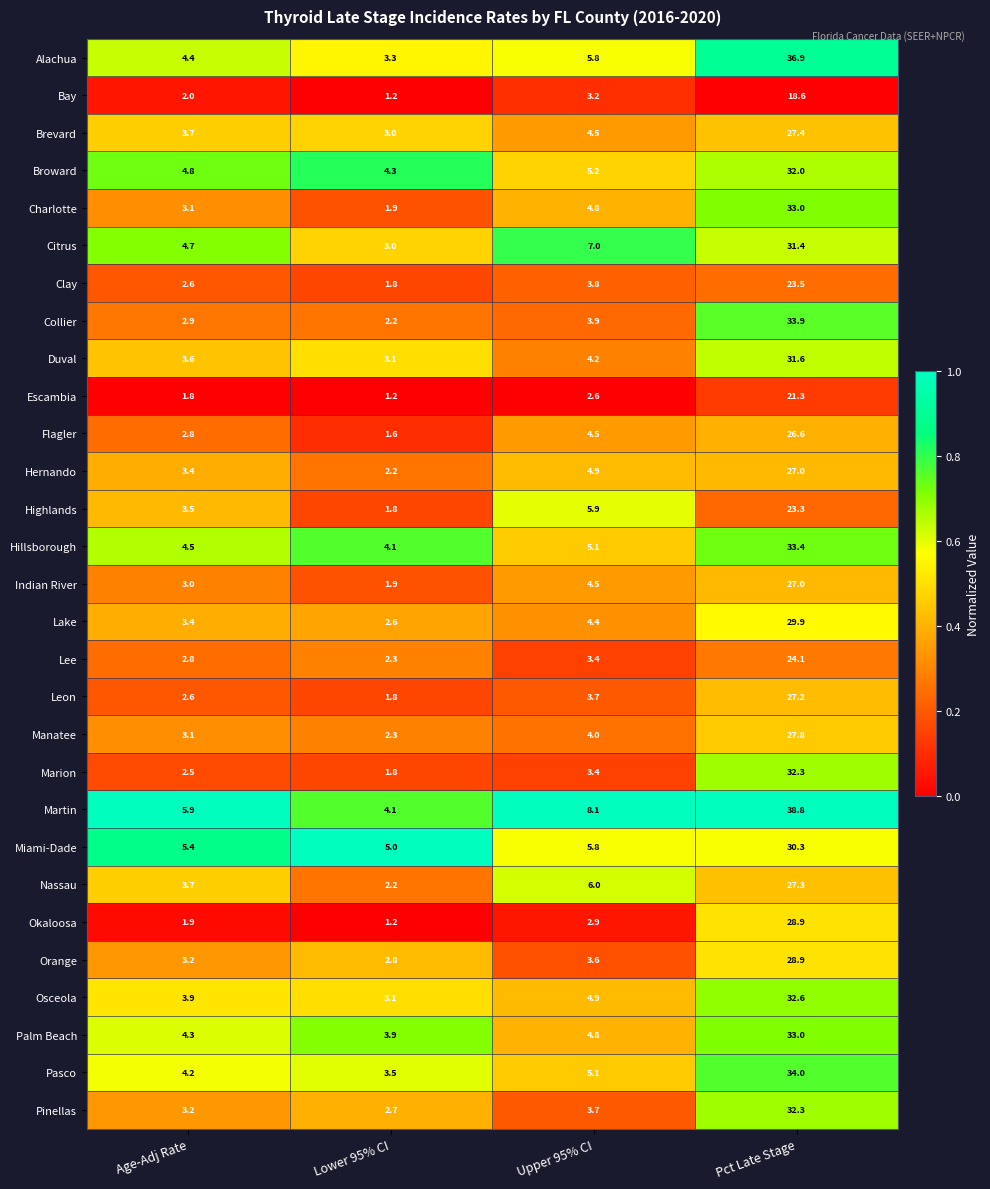

Read the Lake value at Lower 95% CI.

2.6